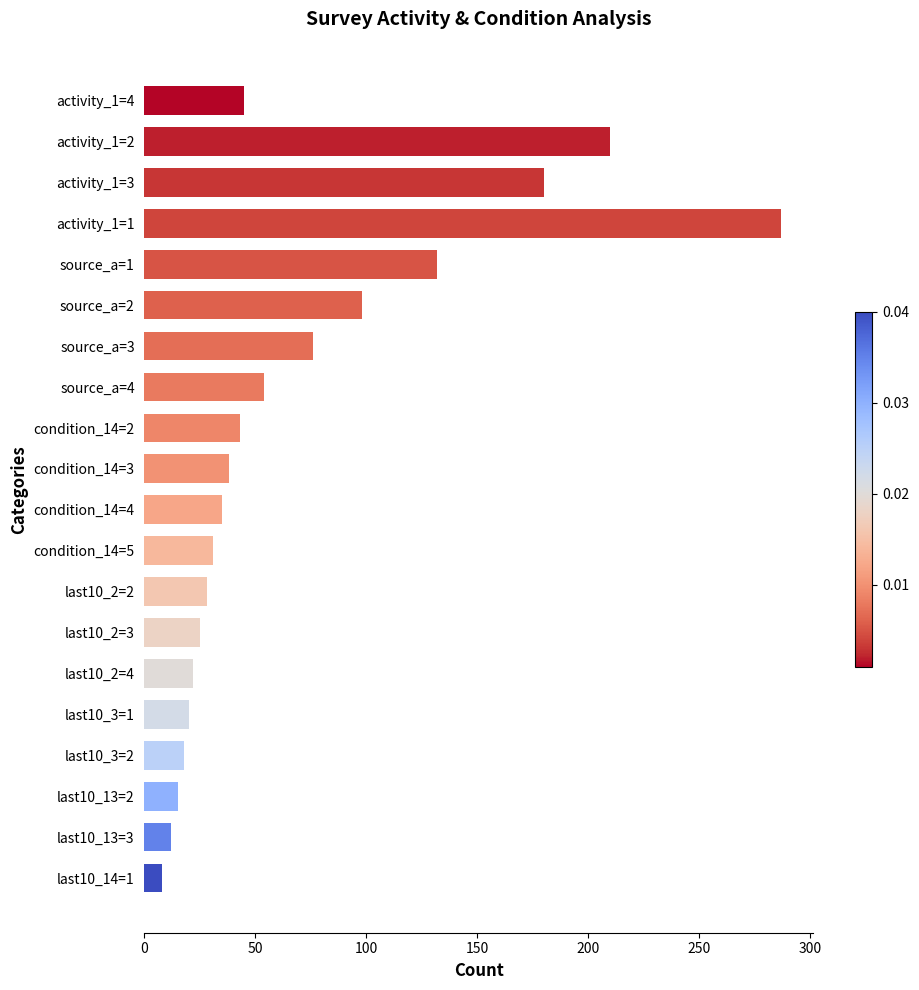

At which label is the value closest to 147?

source_a=1